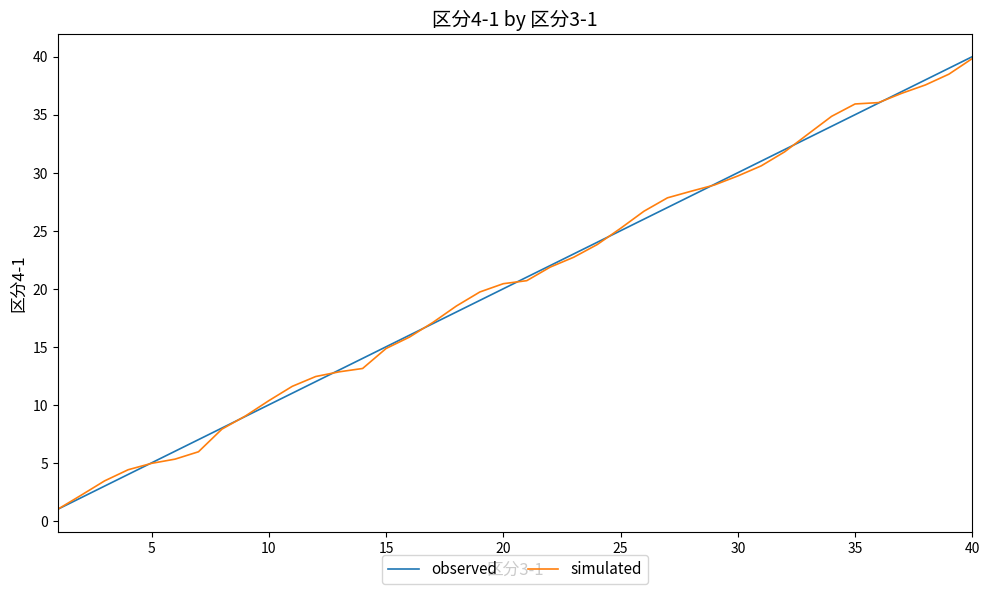

What is the lowest value of the observed series?

1.0